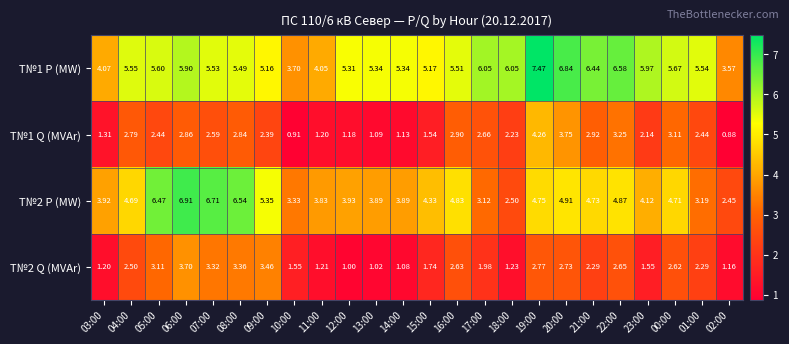

At 01:00, list the series in order from largest to smallest.

T№1 P (MW), T№2 P (MW), T№1 Q (MVAr), T№2 Q (MVAr)